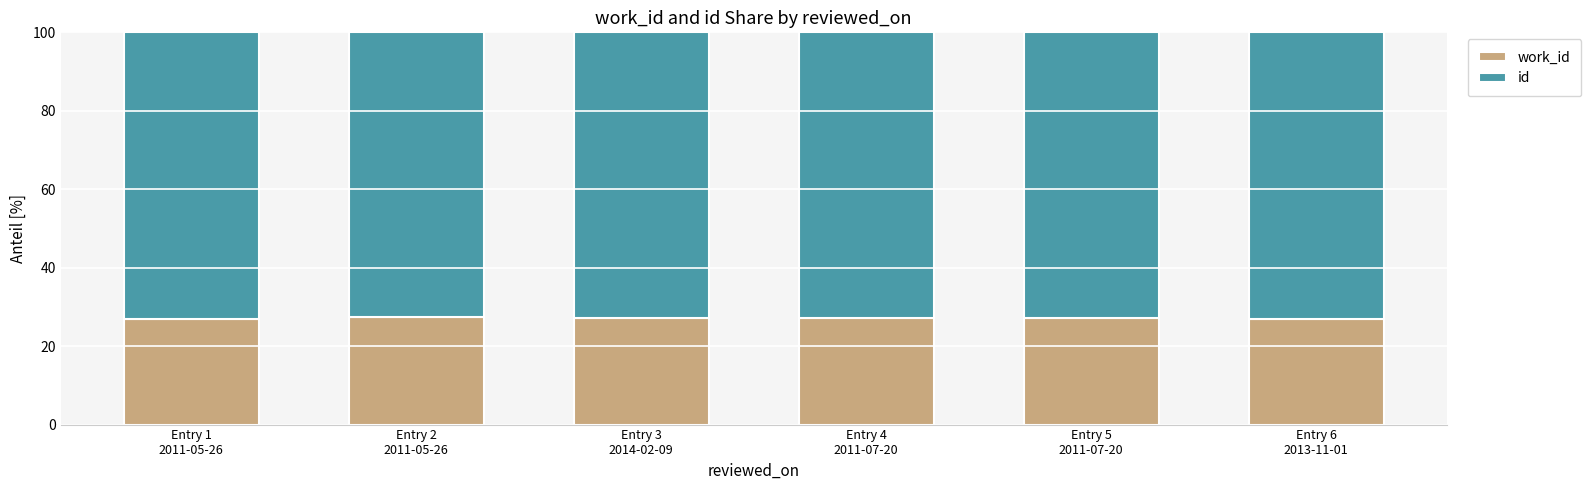

Rank the series by their average value, from highest to lowest.

id, work_id